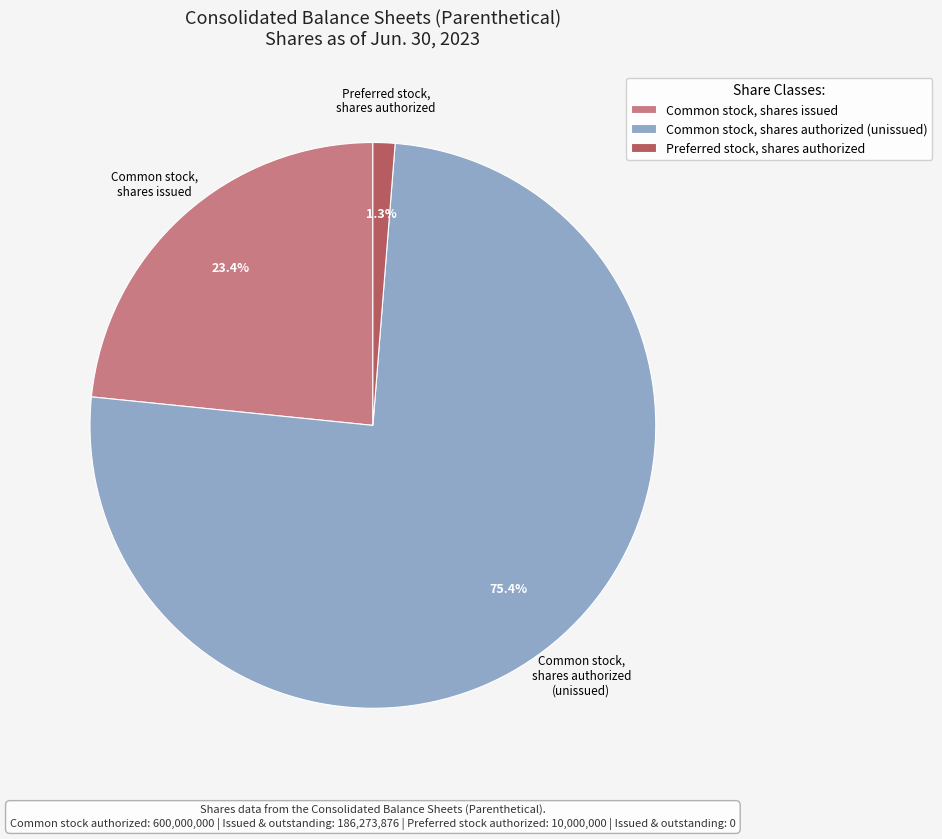

Is the sum of Common stock, shares issued and Preferred stock, shares authorized greater than half?

No